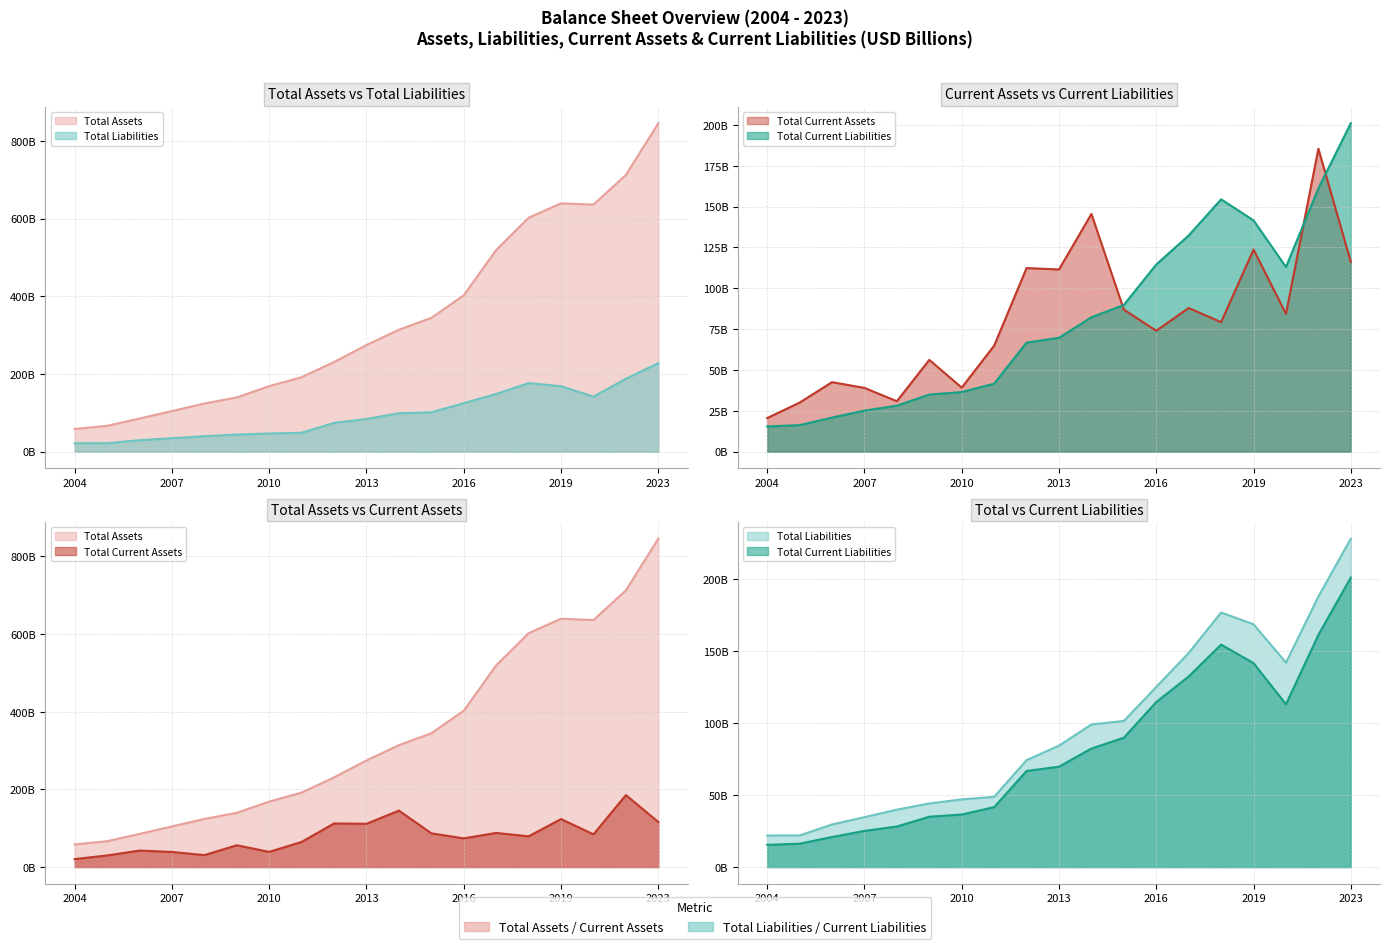

True or false: Total Assets and Total Liabilities cross at least once.

False